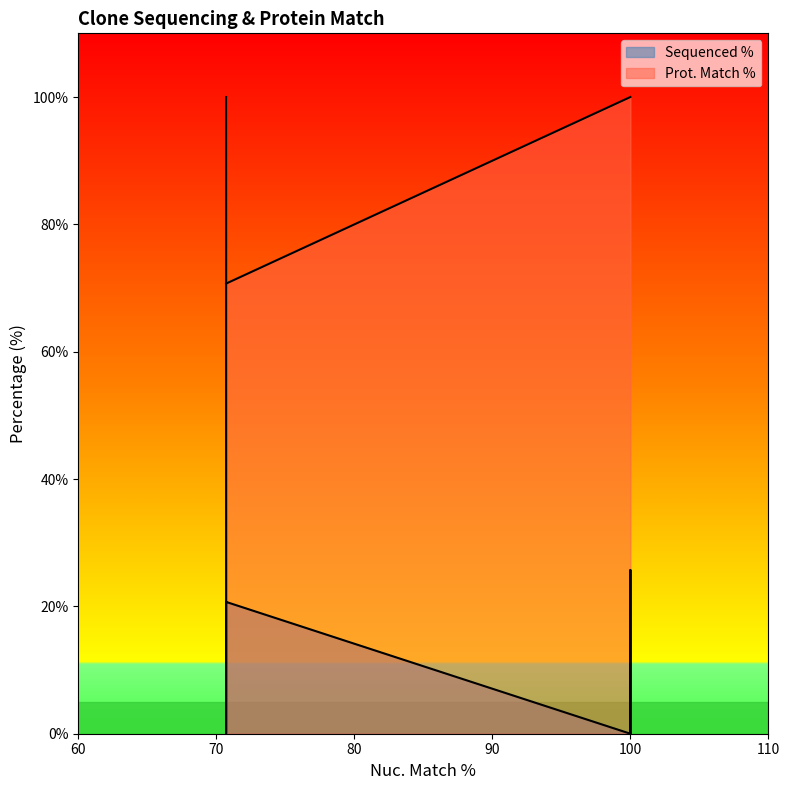

What is the maximum value shown in the chart?

100.0